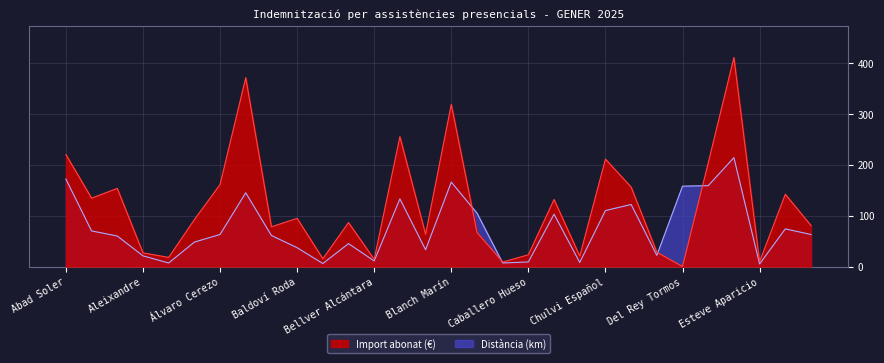

Which series has the widest spread of values?

Import abonat (€)